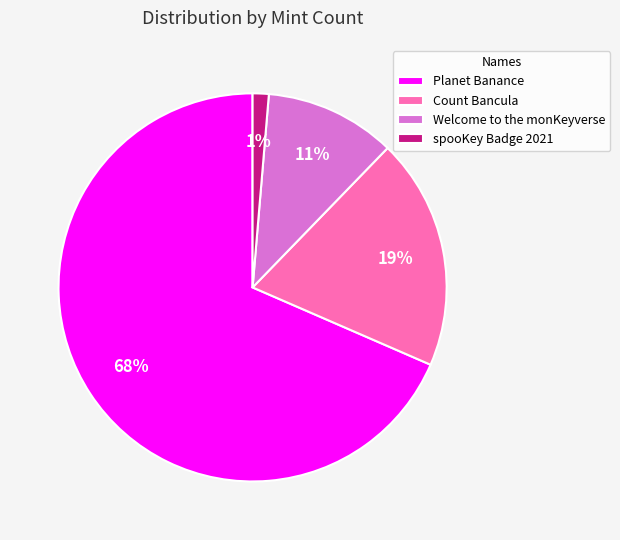

Combined, do Count Bancula and Welcome to the monKeyverse account for over 50%?

No